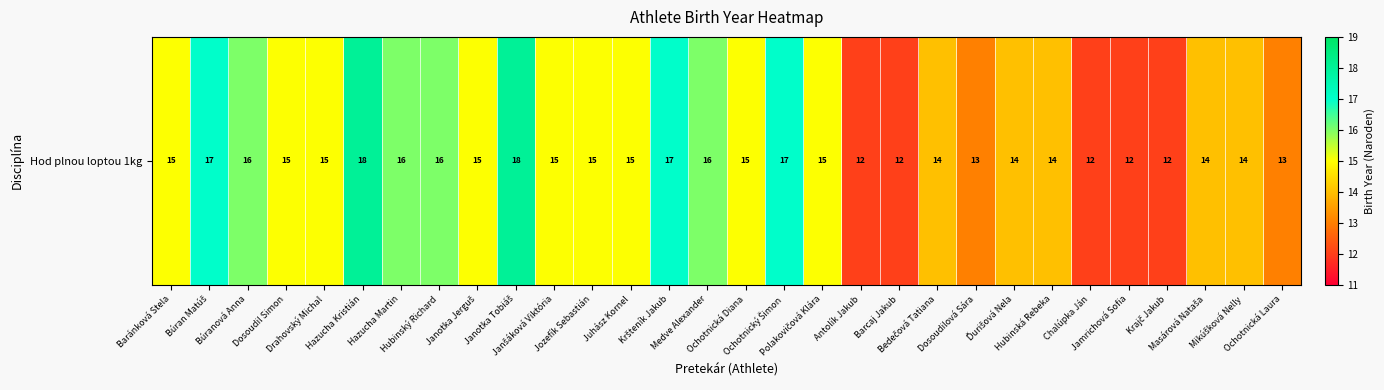

What is the maximum value shown in the chart?

18